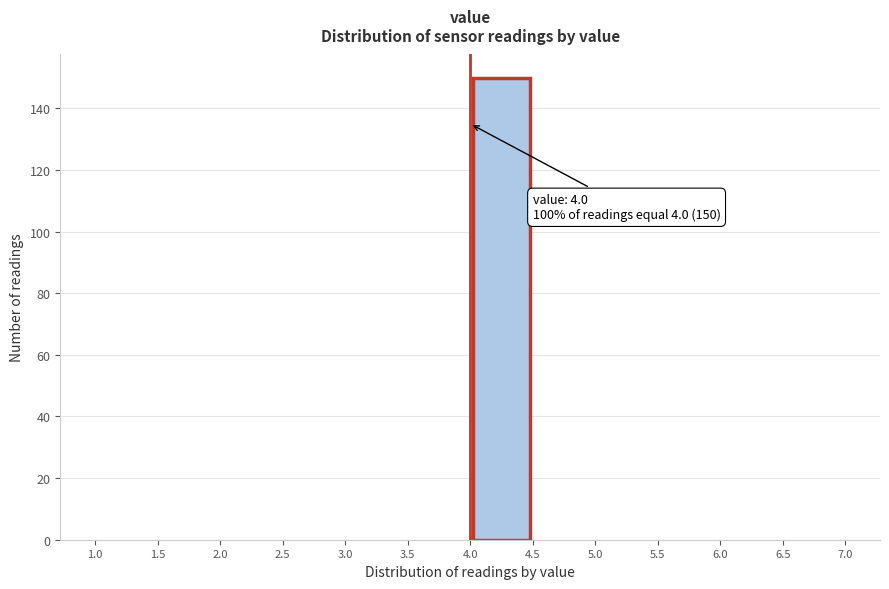

Over which range of the x-axis is the bar tallest?

4.0 to 4.5